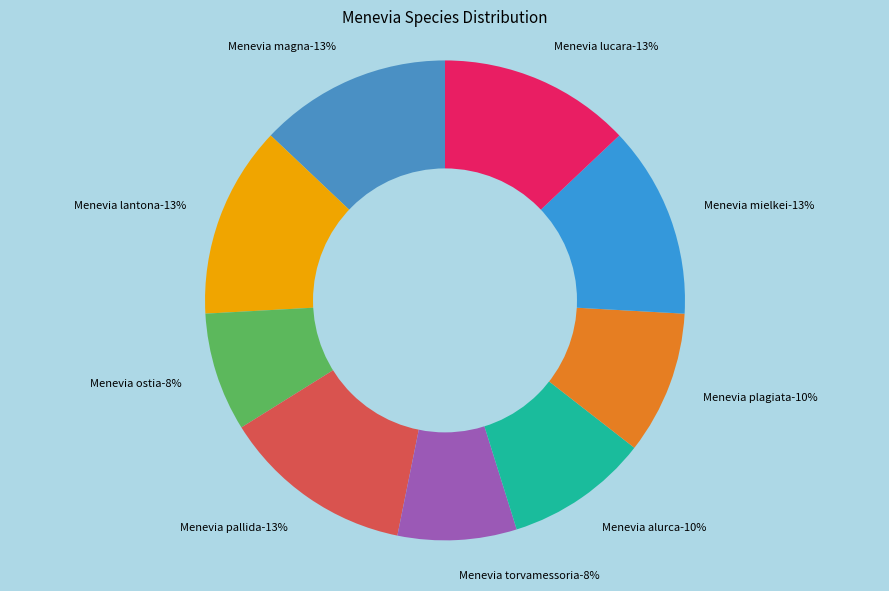

Does any single category account for the majority?

No